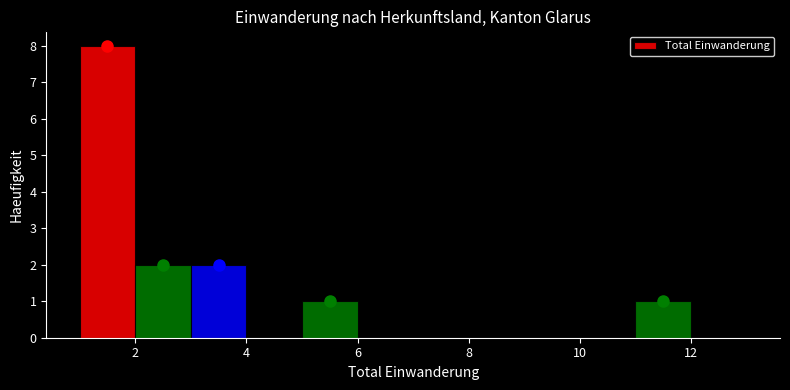

Reading left to right, list every bar in this chart as the range it spans on the x-axis followed by its height. The values are not printed on the chart, so give them approximately, as read against the axis.

1 to 2: 8
2 to 3: 2
3 to 4: 2
4 to 5: 0
5 to 6: 1
6 to 7: 0
7 to 8: 0
8 to 9: 0
9 to 10: 0
10 to 11: 0
11 to 12: 1
12 to 13: 0